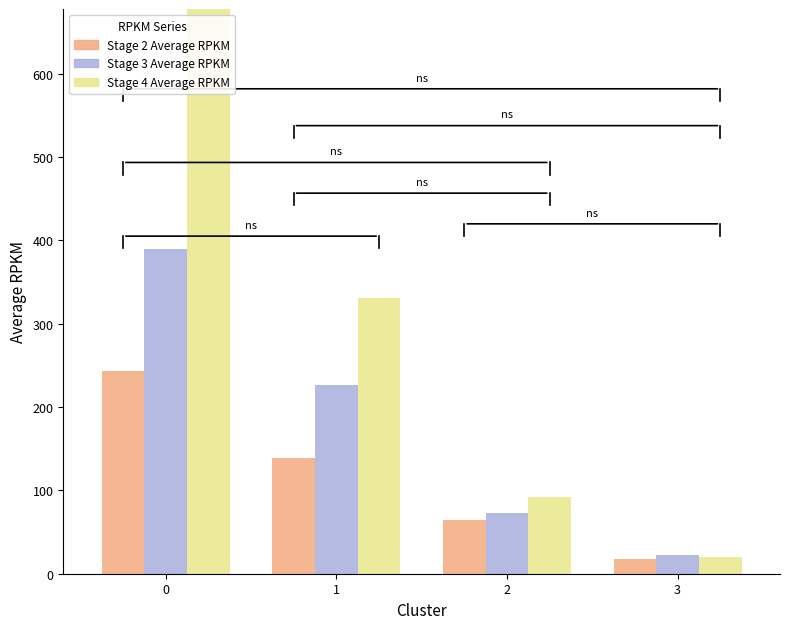

Which series changed the most between 0 and 1?

Stage 4 Average RPKM